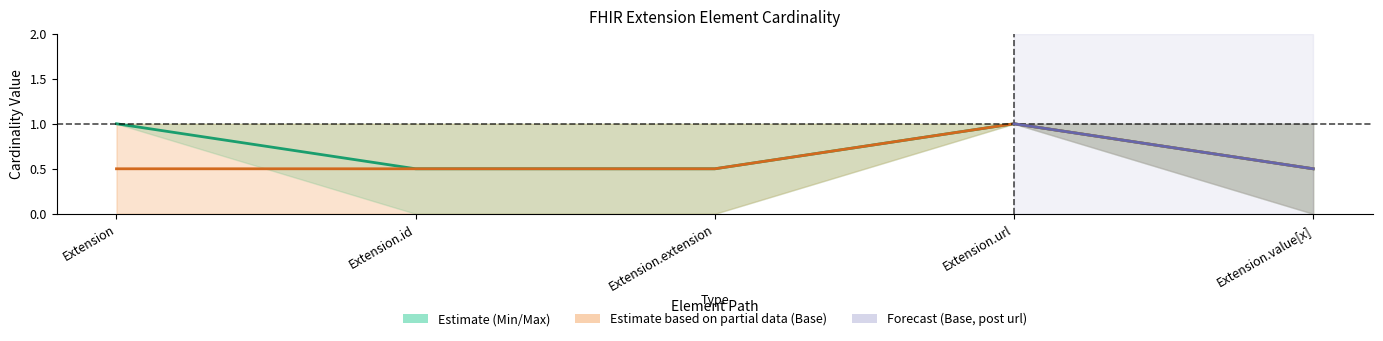

What is the highest value of the Base Min series?

1.0